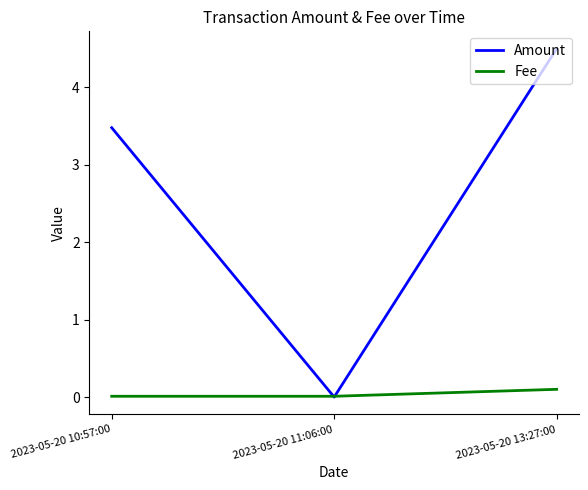

The value of Amount at 2023-05-20 10:57:00 is 3.5. True or false?

True